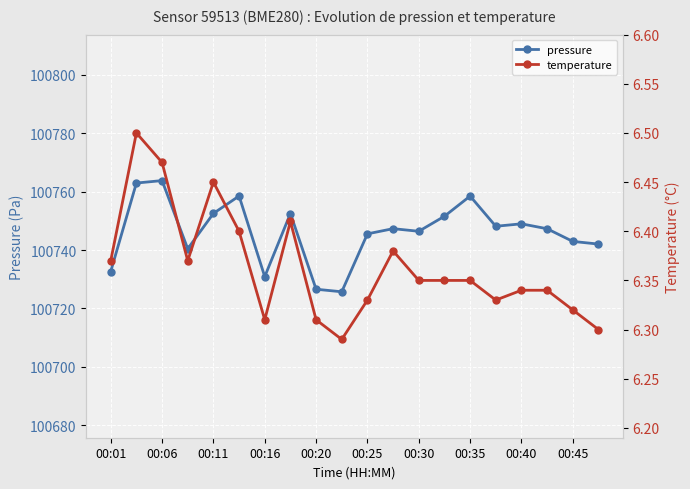

The pressure series shows 137487.4 at 00:35. True or false?

False